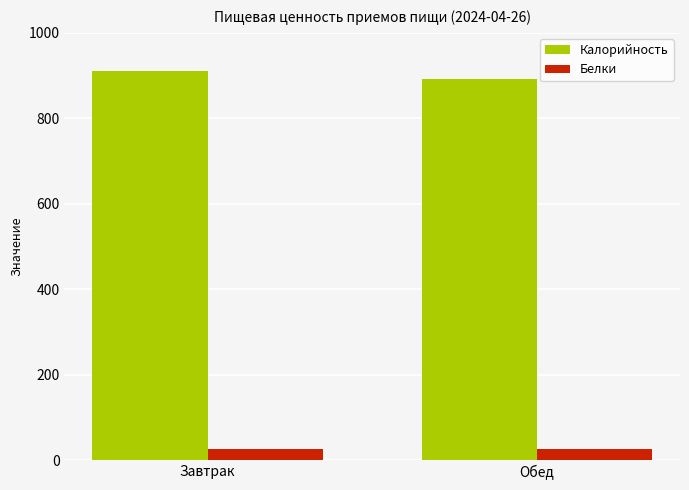

What are all the series names shown in the legend?

Калорийность, Белки